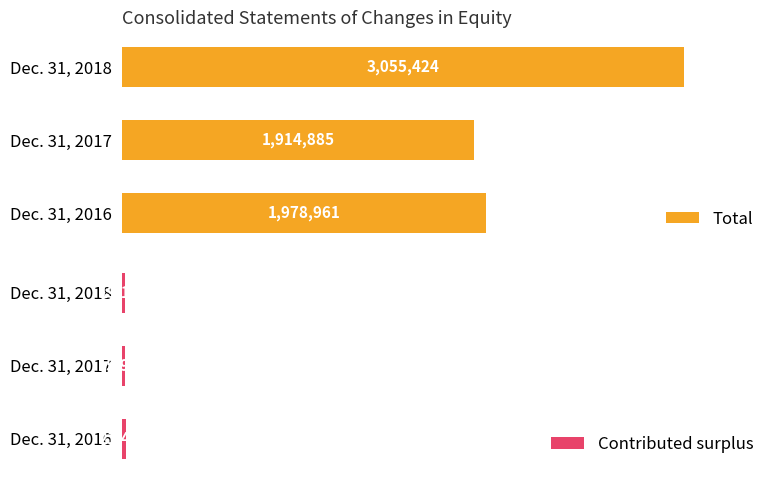

Rank the categories by Contributed surplus value from highest to lowest.

Dec. 31, 2016, Dec. 31, 2018, Dec. 31, 2017